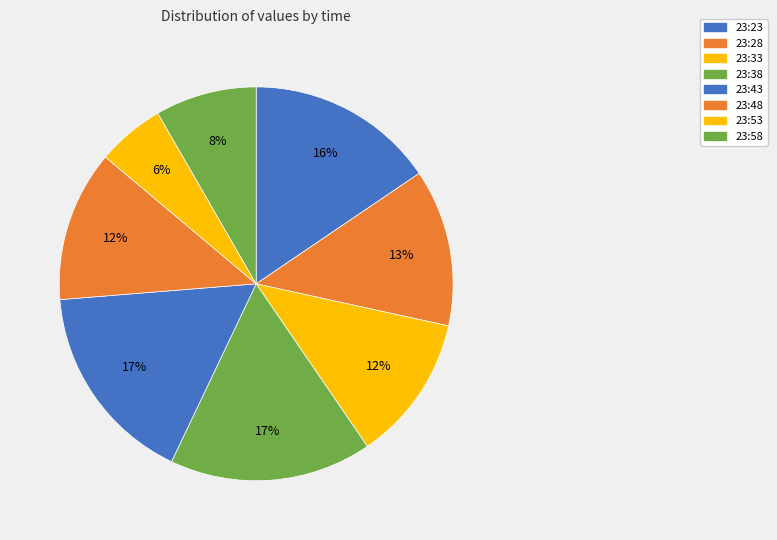

How many slices are in this pie chart?

8